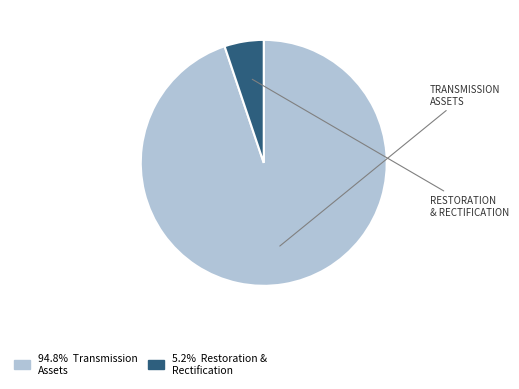

How many segments does this pie chart have?

2